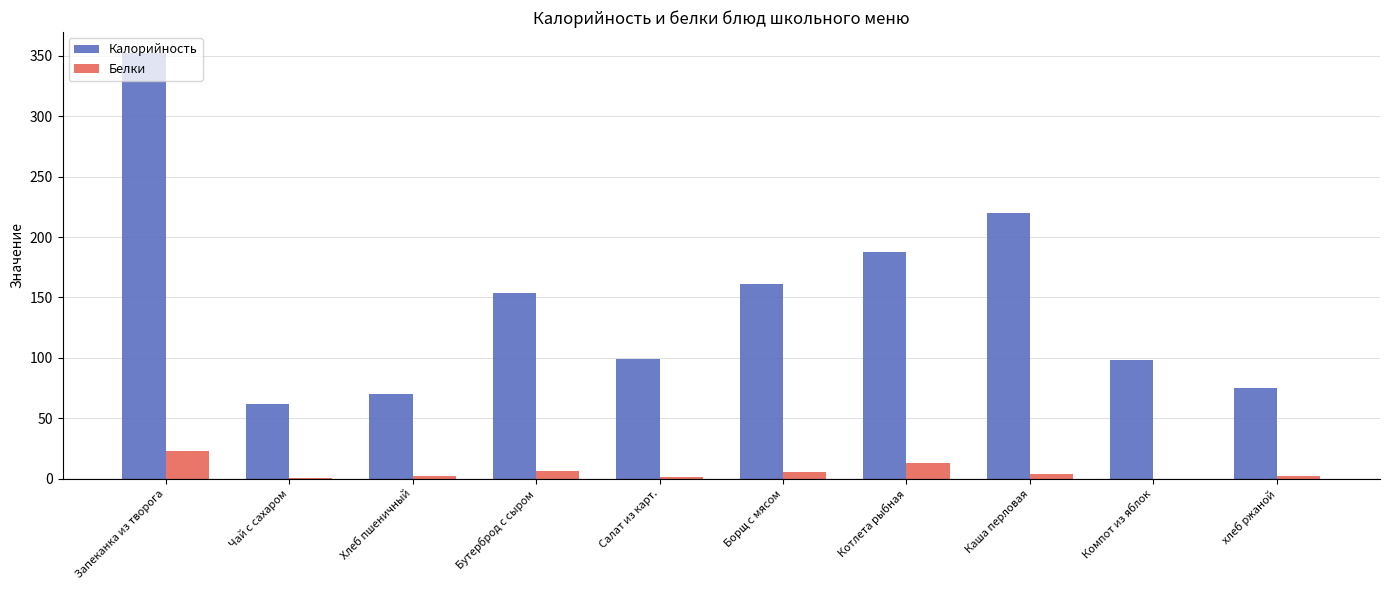

What is the sum of all Калорийность values?

1479.1